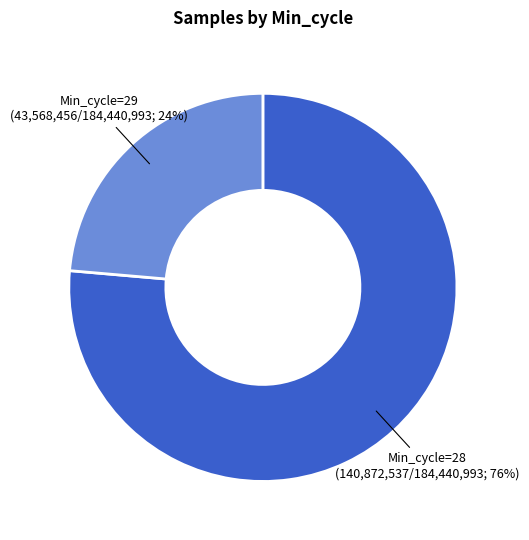

To the nearest percent, what is the average slice percentage?

50%